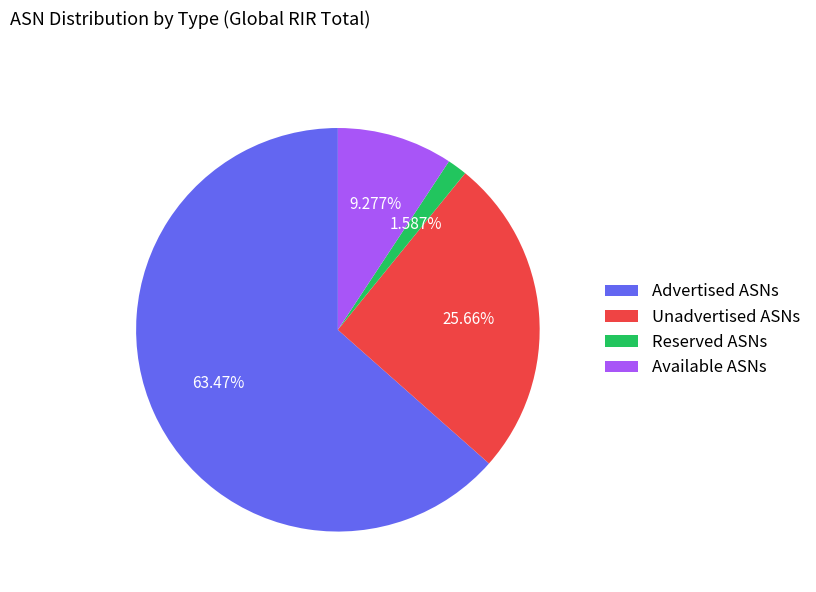

Rank the categories by value from lowest to highest.

Reserved ASNs, Available ASNs, Unadvertised ASNs, Advertised ASNs